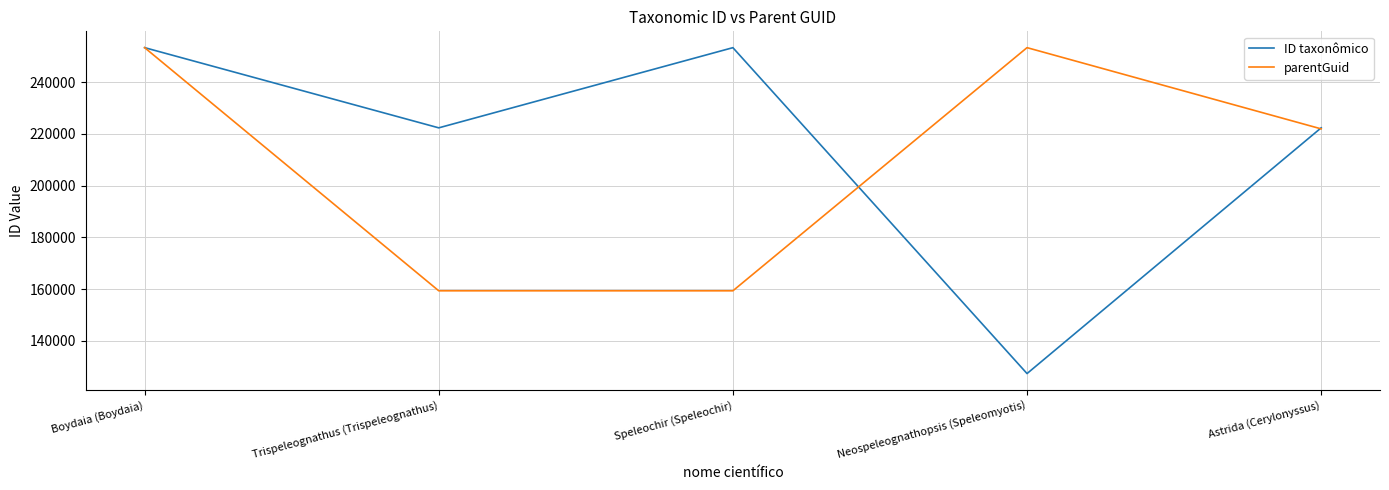

What is the average value of the parentGuid series?

209490